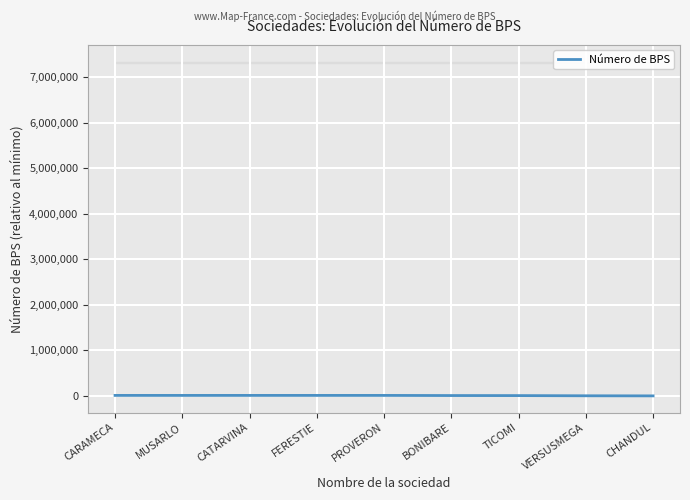

Where is the first local minimum?

MUSARLO